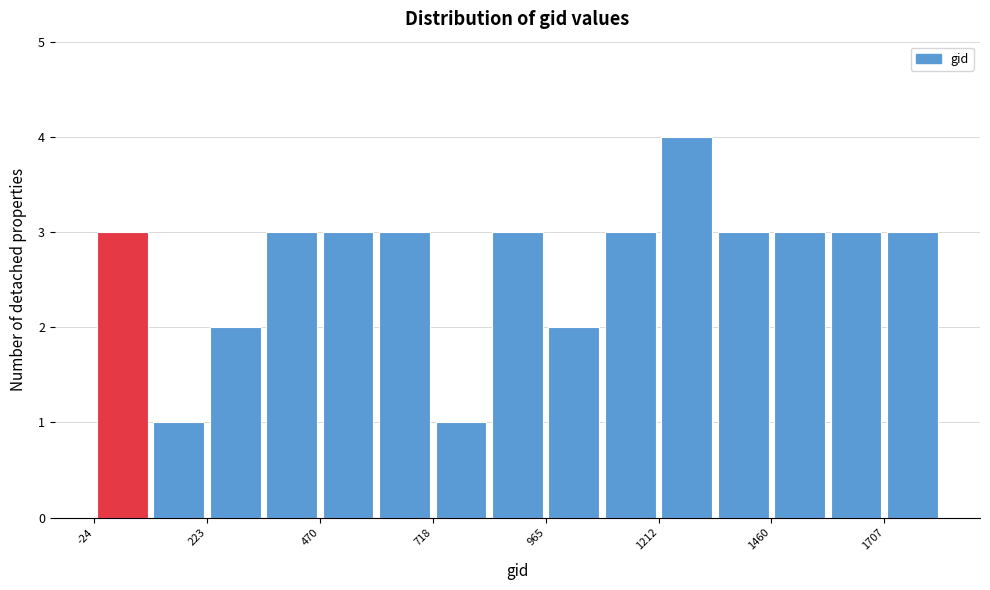

Around what value on the x-axis is the tallest bar? Give the approximate position of its centre, as read against the axis.

1250